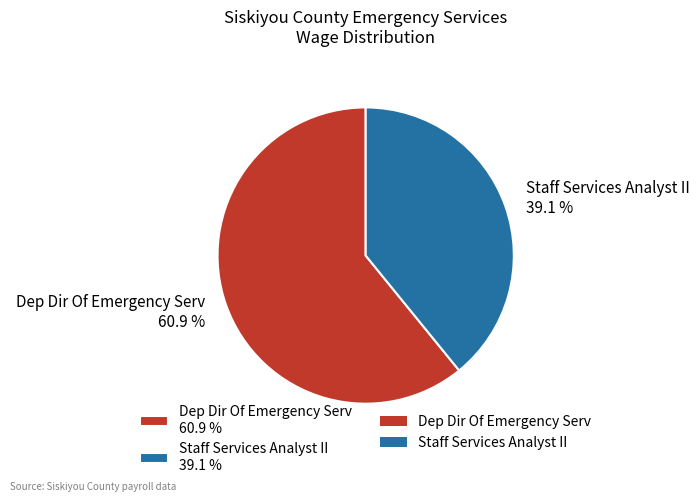

To the nearest percent, what portion does Dep Dir Of Emergency Serv represent?

61%